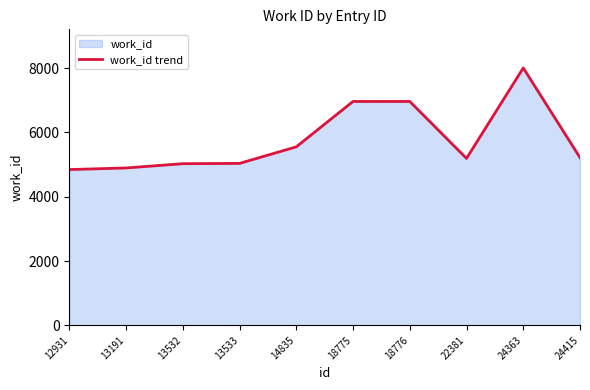

Which category has the lowest value across all series?

12931